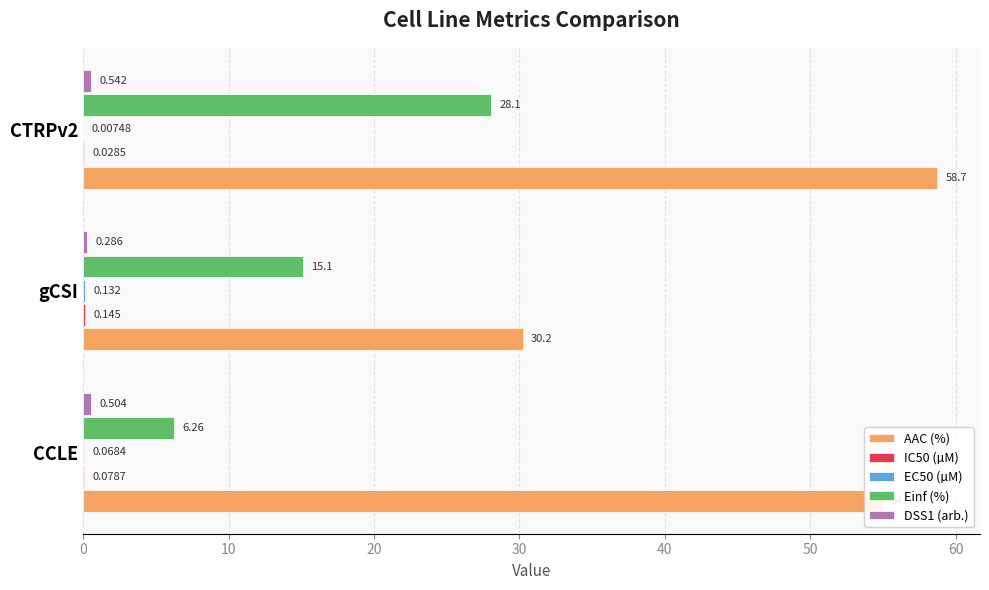

Between CCLE and CTRPv2, which series saw the biggest shift?

Einf (%)